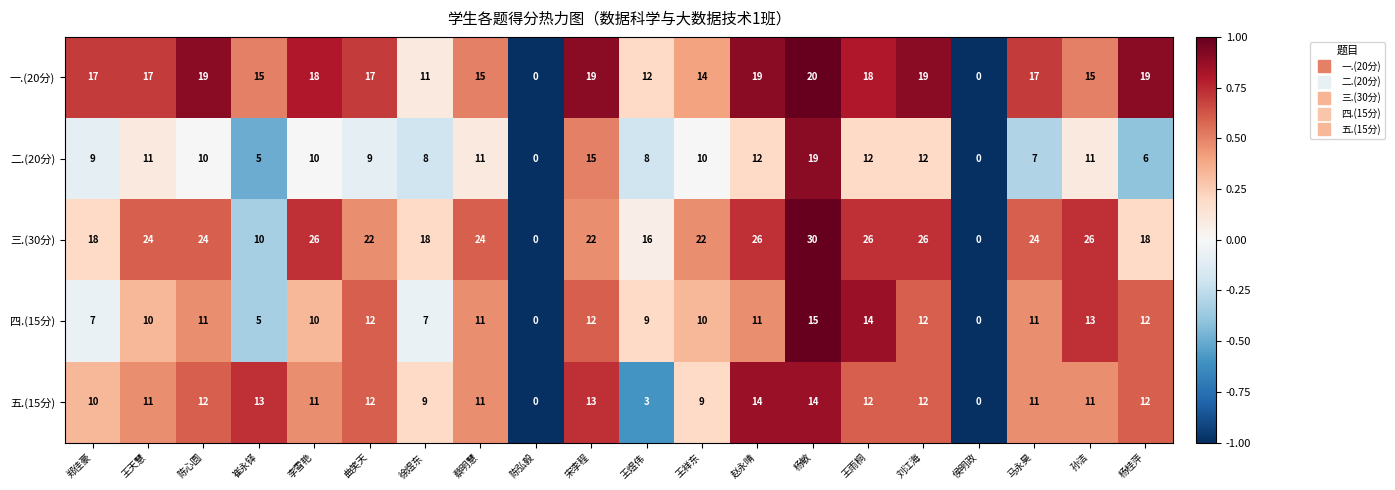

The value of 三.(30分) at 杨桂萍 is 25. True or false?

False